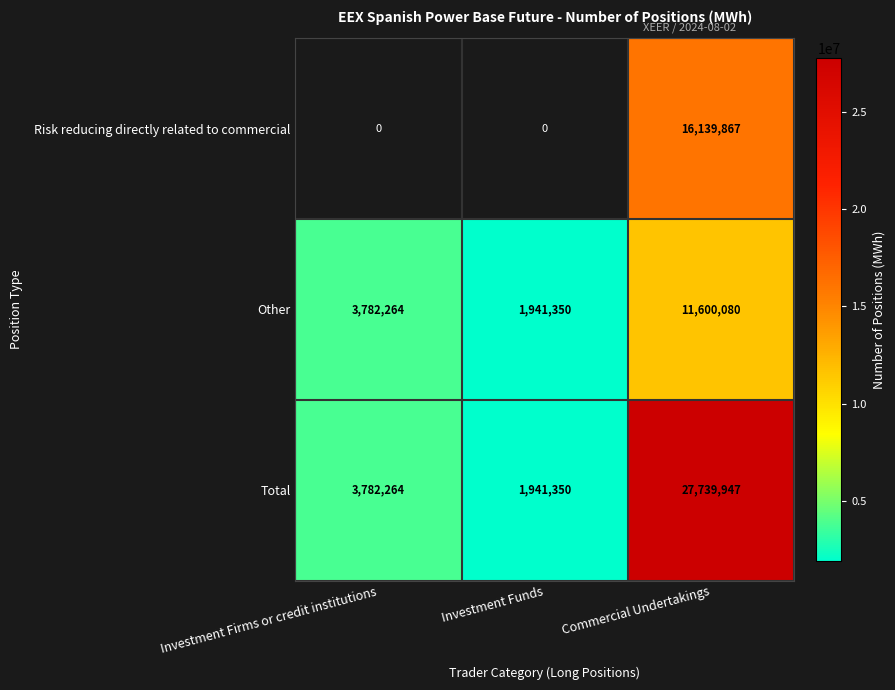

At Commercial Undertakings, list the series in order from largest to smallest.

Total, Risk reducing directly related to commercial, Other